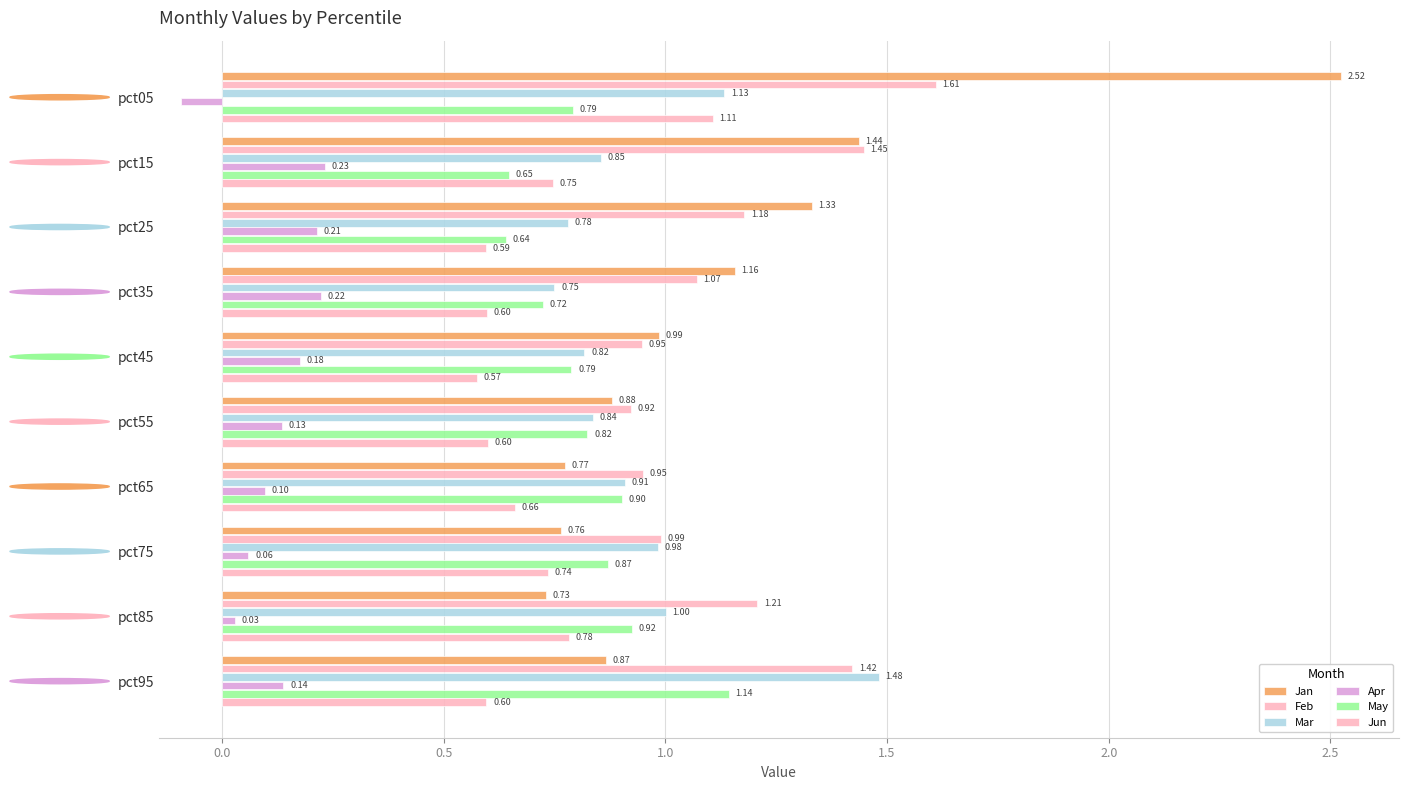

How many data points in Feb are above 1?

6